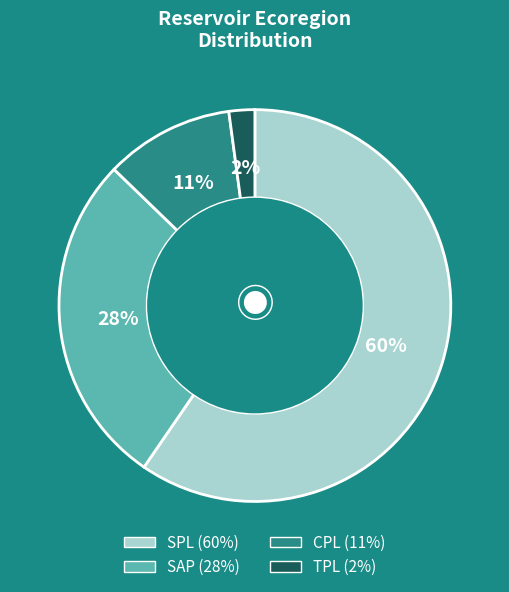

Is the sum of SAP and TPL greater than half?

No